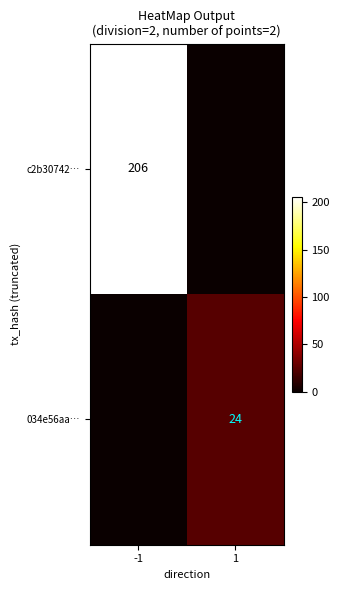

Is it true that c2b30742… equals 206 at -1?

True